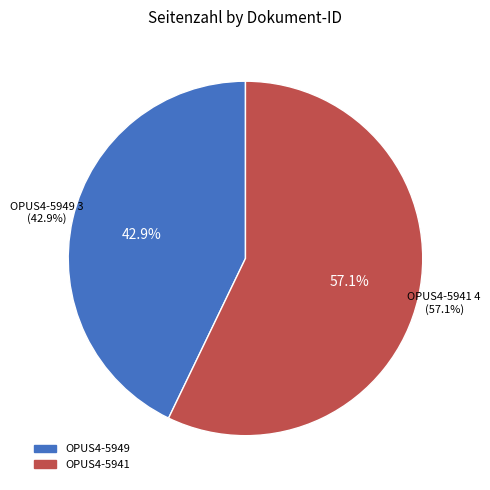

To the nearest percent, what is the difference between the OPUS4-5949 and OPUS4-5941 slice percentages?

14%